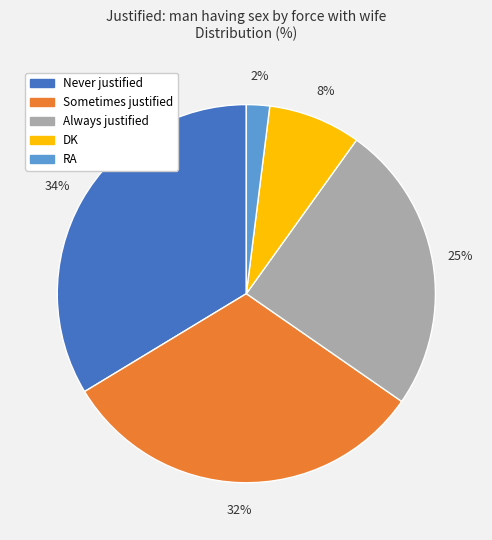

Is it true that Always justified is 25% of the pie?

True